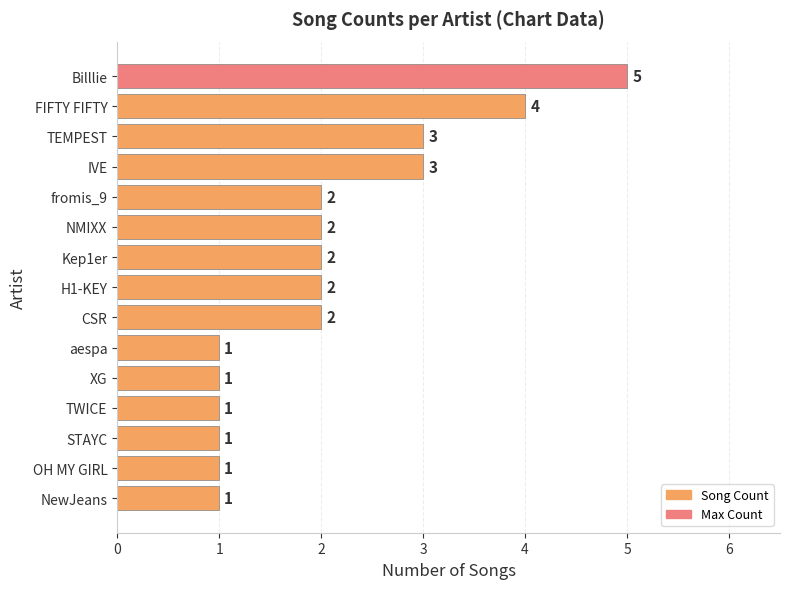

Between Kep1er and XG, which is larger?

Kep1er